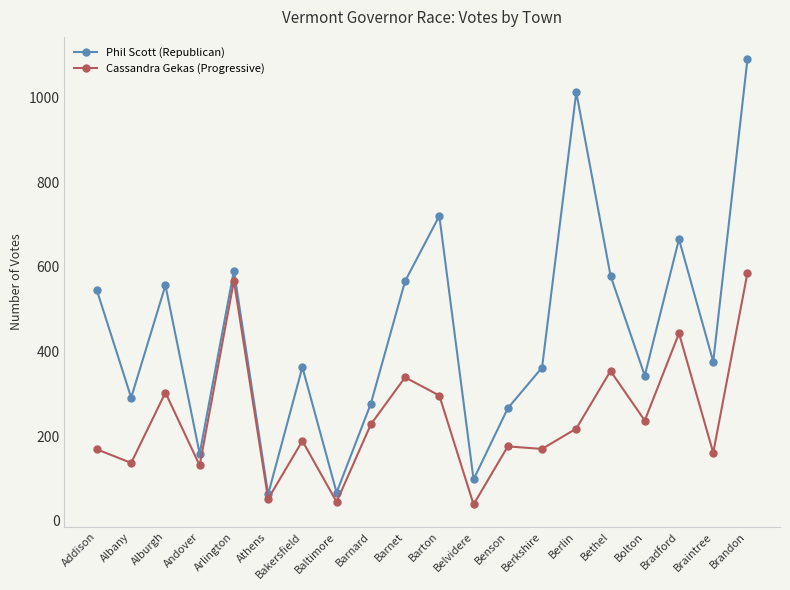

In Phil Scott (Republican), how many points are higher than both neighbors (excluding endpoints)?

6